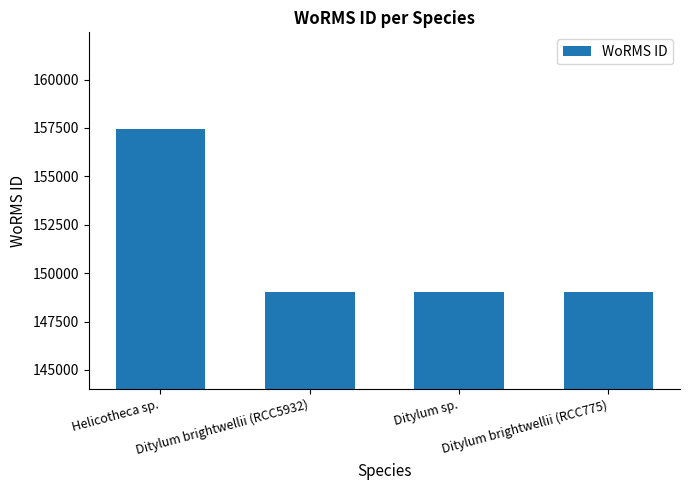

What is the ratio of the value at Ditylum brightwellii (RCC5932) to the value at Ditylum brightwellii (RCC775)?

1.0